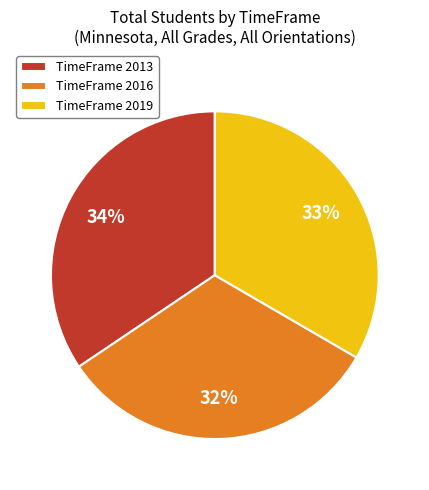

To the nearest percent, what is the combined percentage of TimeFrame 2013 and TimeFrame 2016?

67%